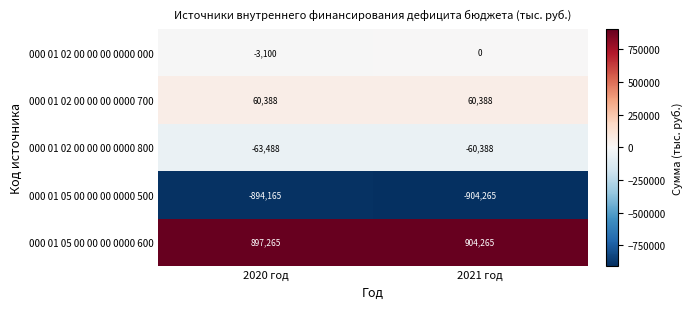

List the series in order of their peak value, lowest first.

000 01 05 00 00 00 0000 500, 000 01 02 00 00 00 0000 800, 000 01 02 00 00 00 0000 000, 000 01 02 00 00 00 0000 700, 000 01 05 00 00 00 0000 600